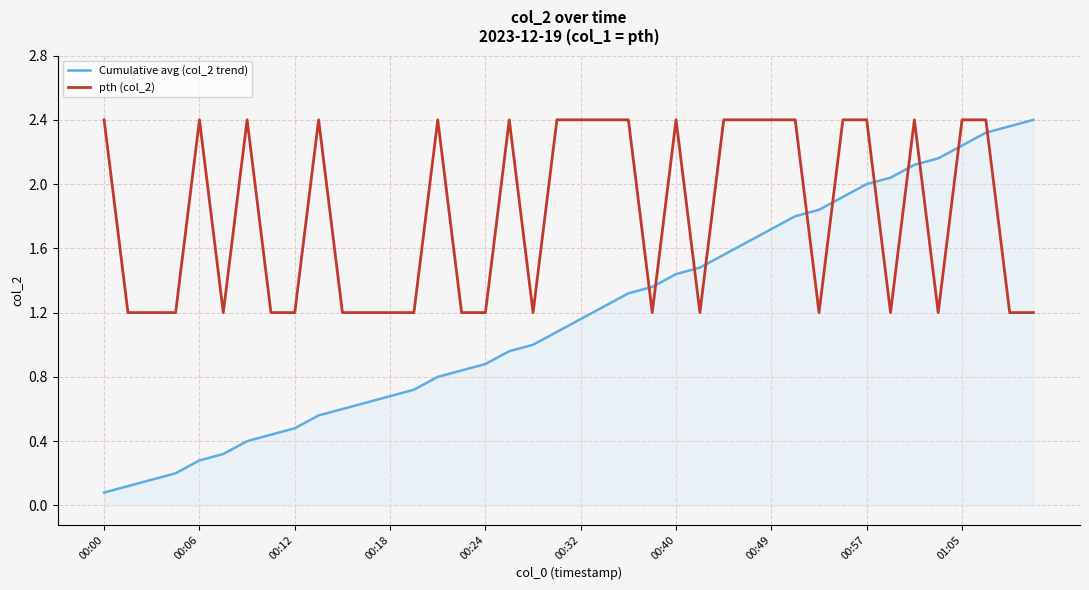

Which series has the largest range (max minus min)?

Cumulative avg (col_2 trend)